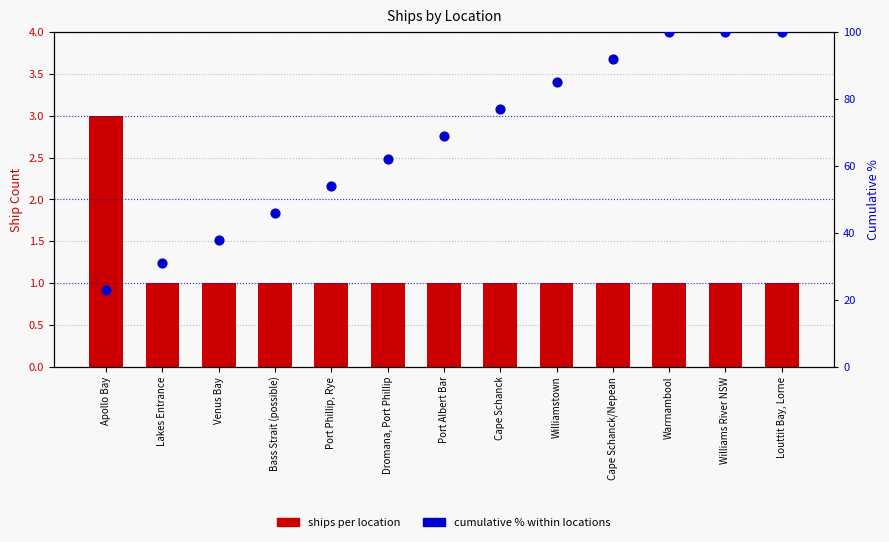

Which series has the largest Y range (max minus min)?

cumulative %